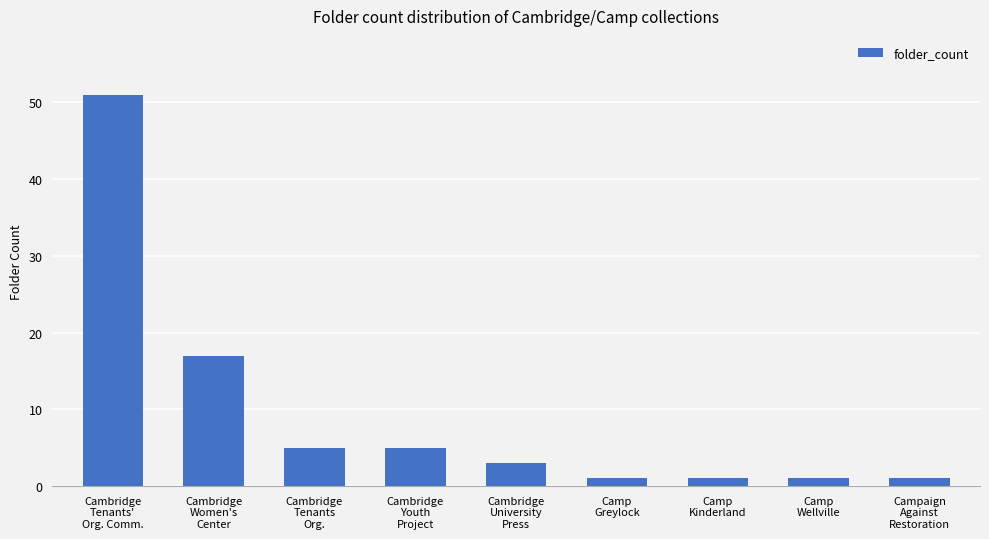

Does the chart contain any negative values?

No